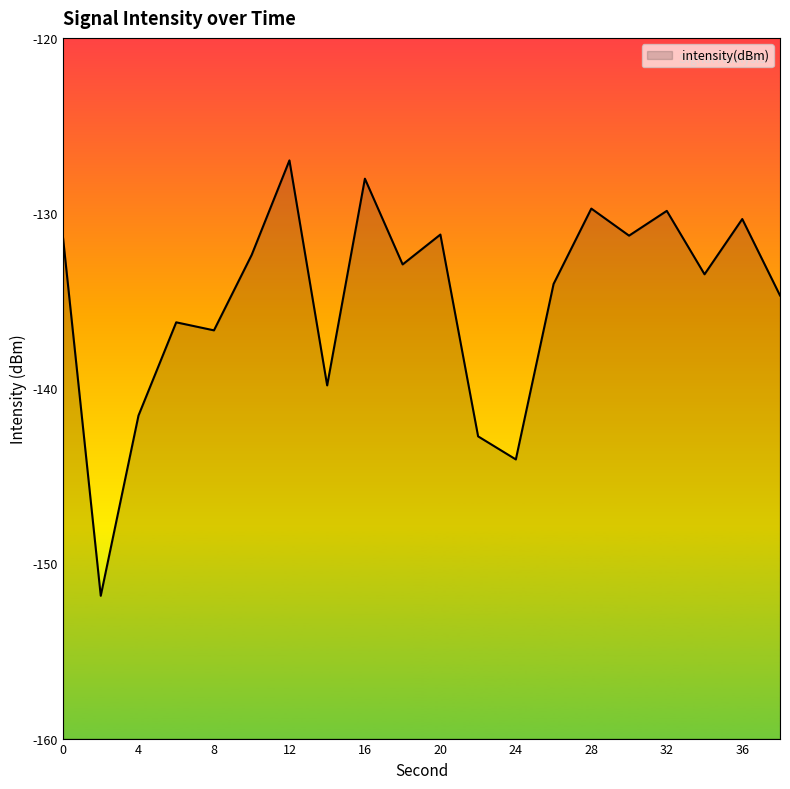

Reading left to right, transcribe all the data shown in this chart.

-131.4	-151.8	-141.6	-136.2	-136.7	-132.4	-127.0	-139.8	-128.0	-132.9	-131.2	-142.7	-144.1	-134.0	-129.7	-131.3	-129.9	-133.5	-130.3	-134.7